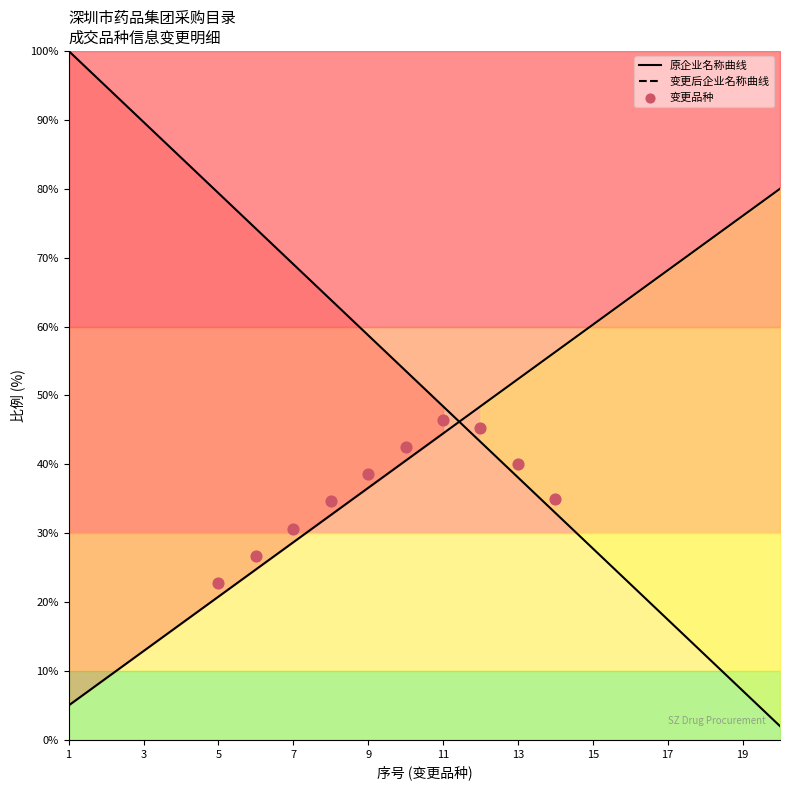

What is the ratio of the value at 12 to the value at 3?

0.5